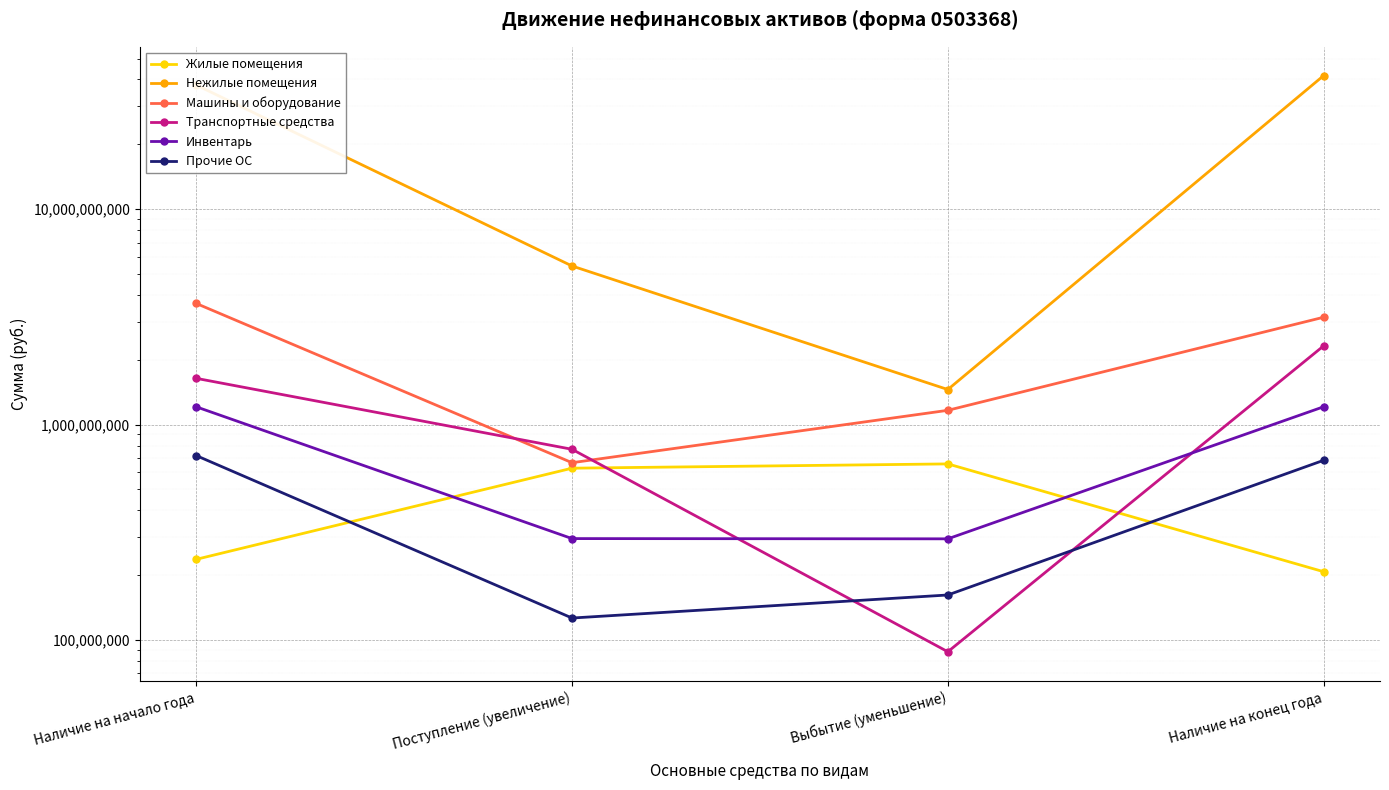

Rank the categories by Нежилые помещения value from highest to lowest.

Наличие на конец года, Наличие на начало года, Поступление (увеличение), Выбытие (уменьшение)